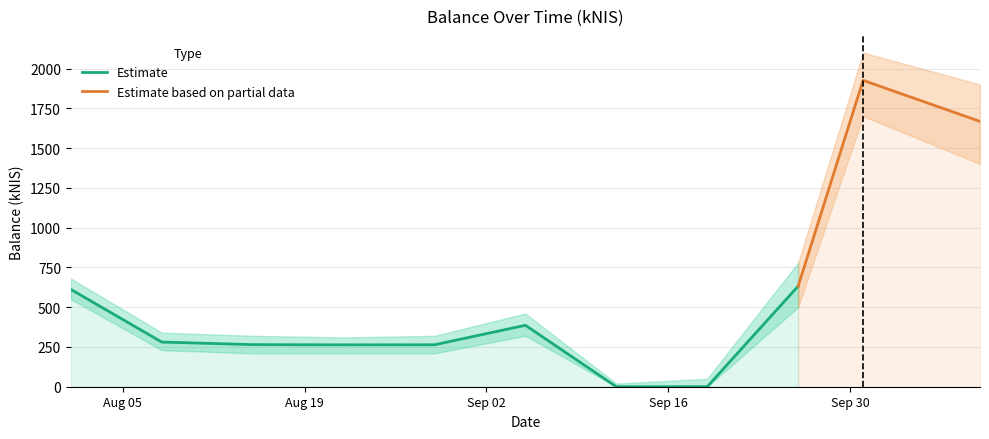

Rank the categories by value from highest to lowest.

2024-10-01, 2024-10-10, 2024-09-26, 2024-08-01, 2024-09-05, 2024-08-08, 2024-08-15, 2024-08-29, 2024-08-22, 2024-09-19, 2024-09-12